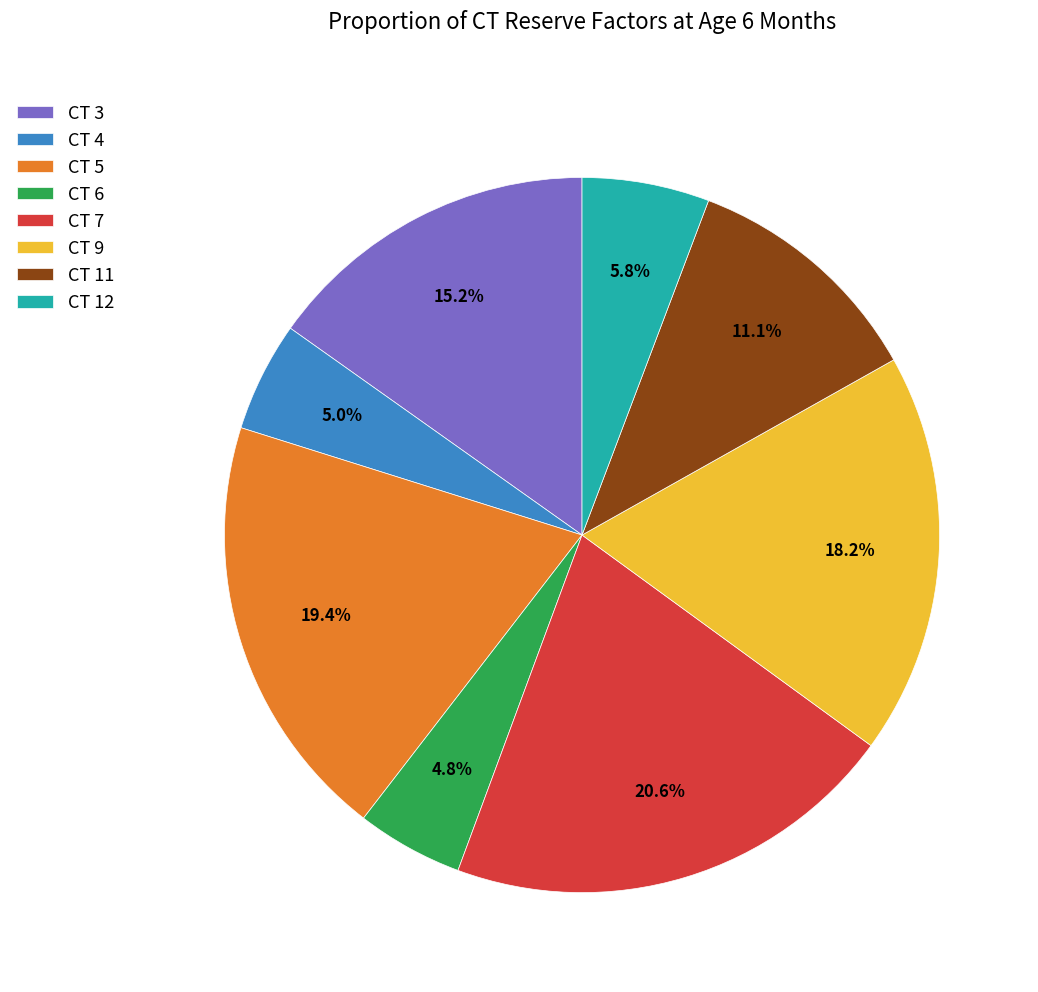

To the nearest percent, what is the difference between the CT 4 and CT 5 slice percentages?

14%